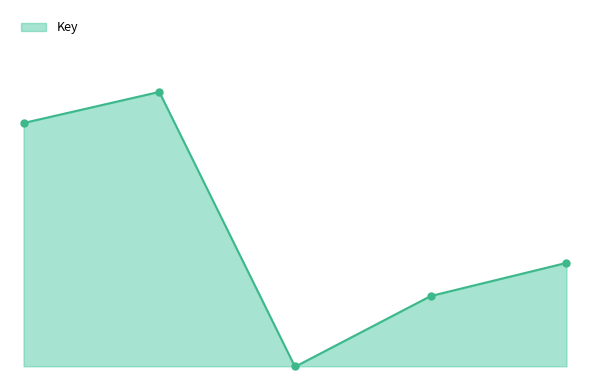

Count the values in the range 0 to 1.

5